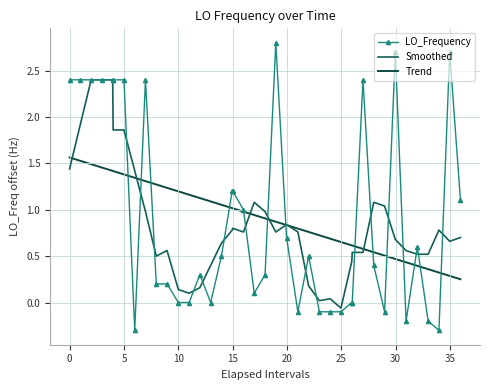

Which series has the largest total across all categories?

LO_Frequency